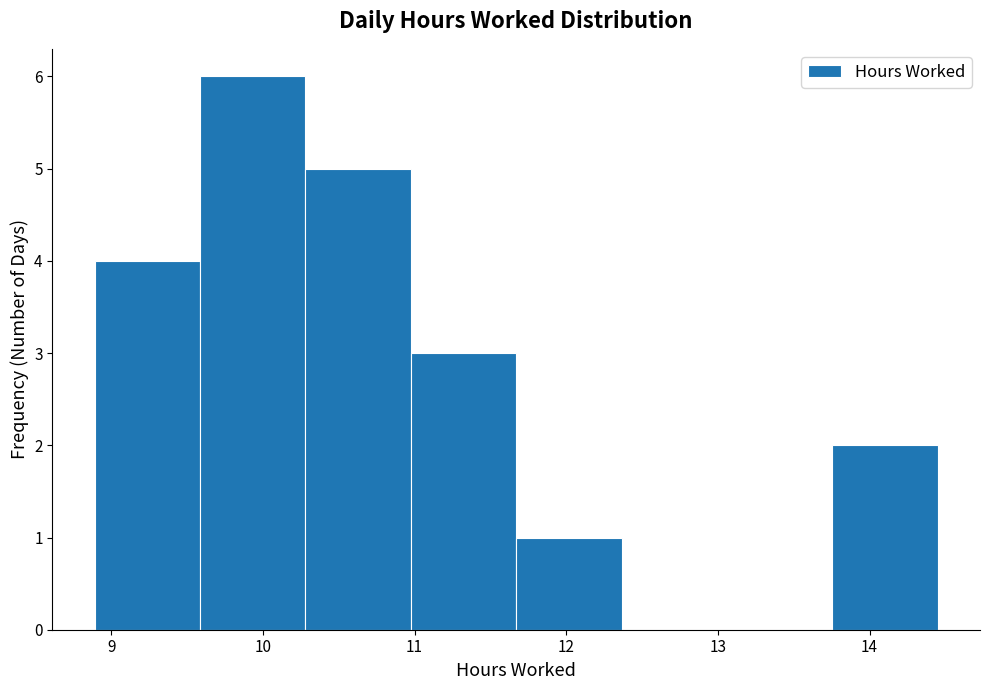

Reading left to right, list every bar in this chart as the range it spans on the x-axis followed by its height. Neither the bar edges nor the heights are printed on the chart, so give them approximately, as read against the axes.

8.9 to 9.6: 4
9.6 to 10.3: 6
10.3 to 11.0: 5
11.0 to 11.7: 3
11.7 to 12.4: 1
12.4 to 13.1: 0
13.1 to 13.8: 0
13.8 to 14.5: 2